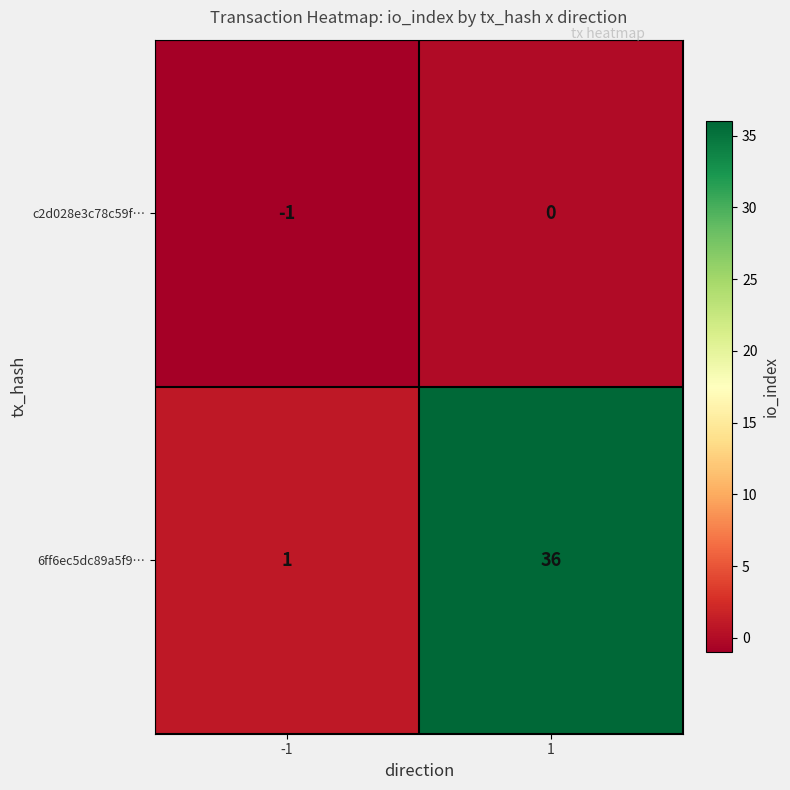

Is it true that c2d028e3c78c59f… equals -1 at 1?

False